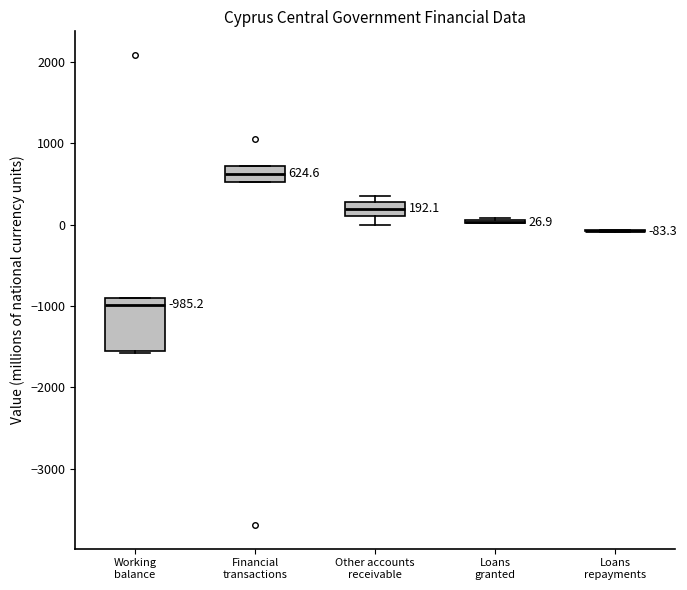

Comparing the boxes themselves (not the whiskers), which one is the tallest?

Working balance